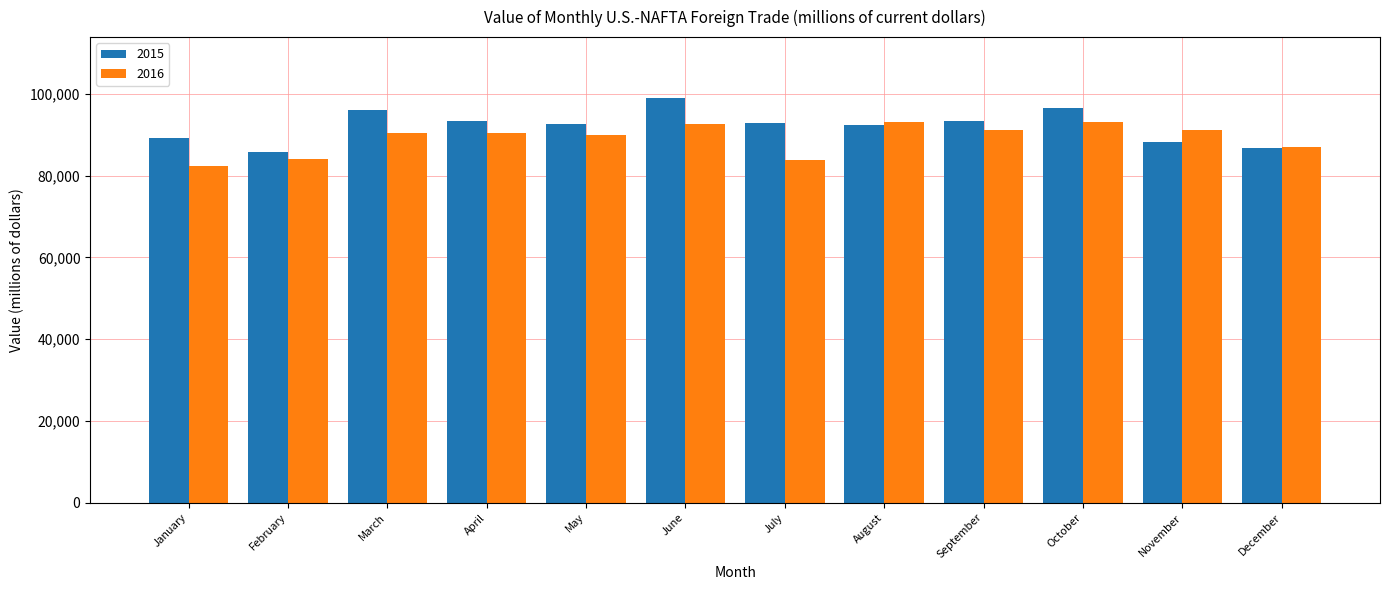

How many series are shown in this chart?

2